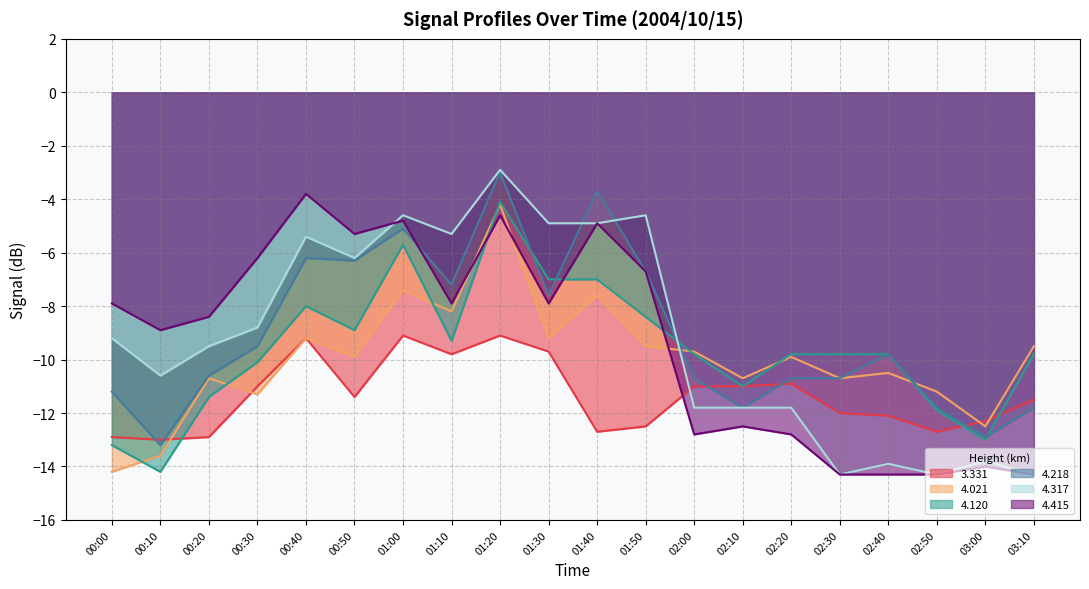

What is the maximum value for 4.120?

-4.1